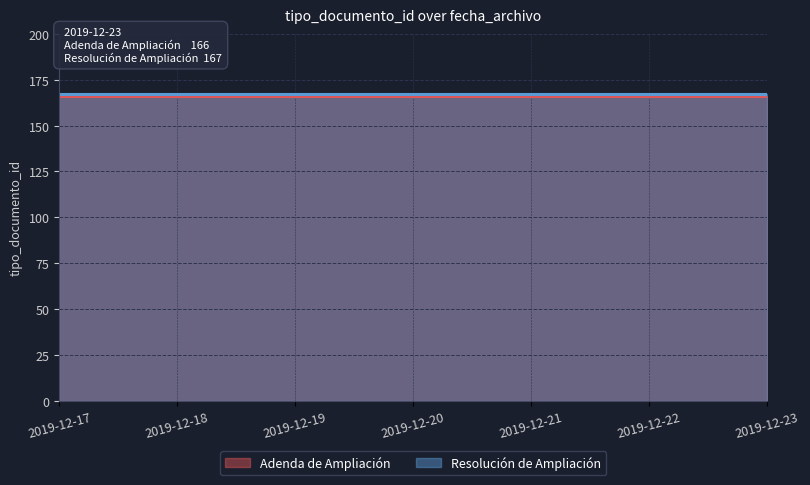

What are all the series names shown in the legend?

Adenda de Ampliación, Resolución de Ampliación